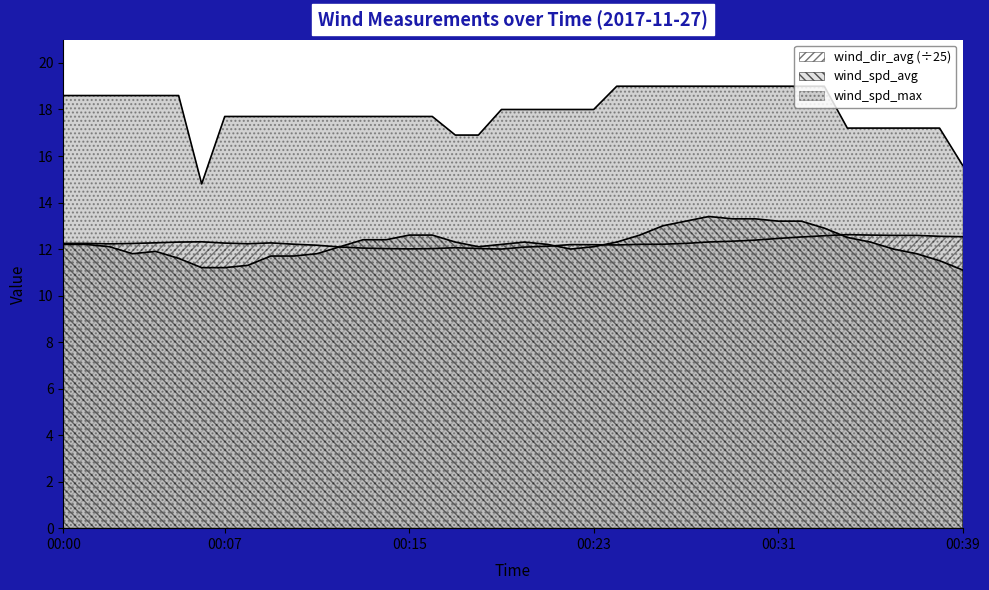

Which series has the largest total across all categories?

wind_spd_max